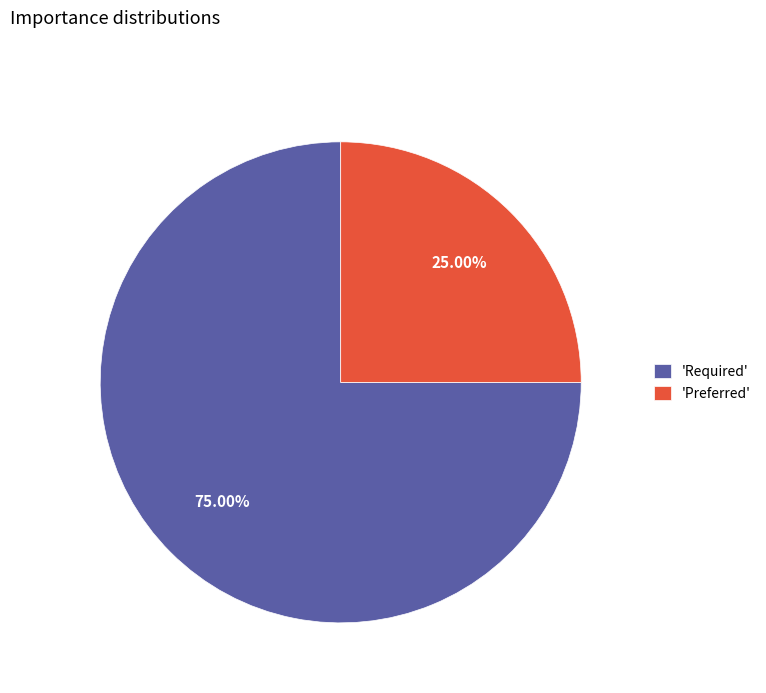

Rank the categories by value from highest to lowest.

'Required', 'Preferred'